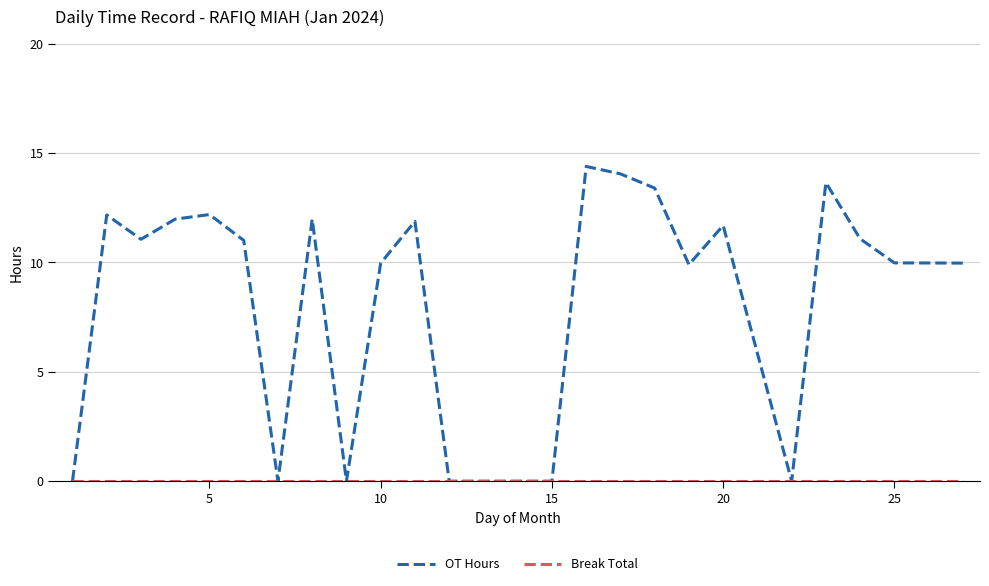

What is the maximum value shown in the chart?

14.4